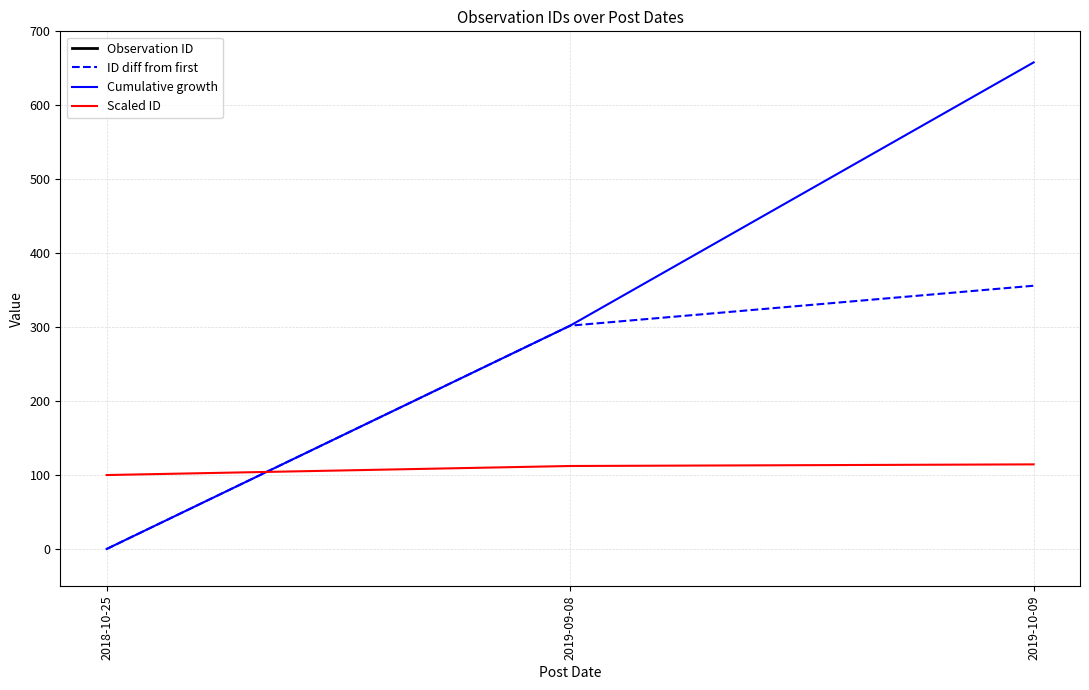

Reading left to right, extract all data points from this chart.

Observation ID: 2465.0	2767.0	2821.0
ID diff from first: 0.0	302.0	356.0
Cumulative growth: 0.0	302.0	658.0
Scaled ID: 100.0	112.2	114.4